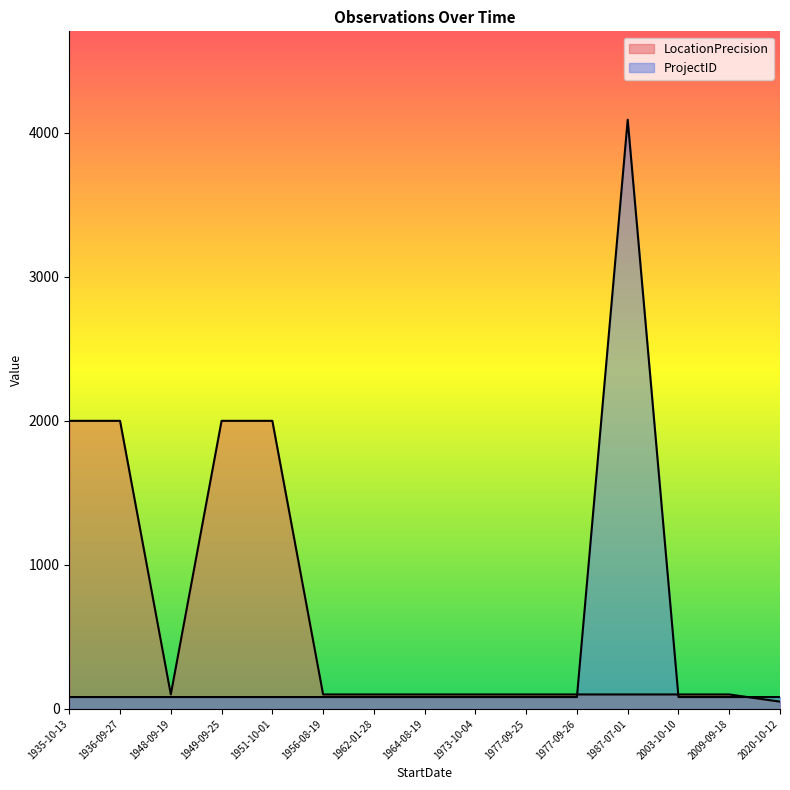

Rank the series at 1936-09-27 from lowest to highest value.

ProjectID, LocationPrecision